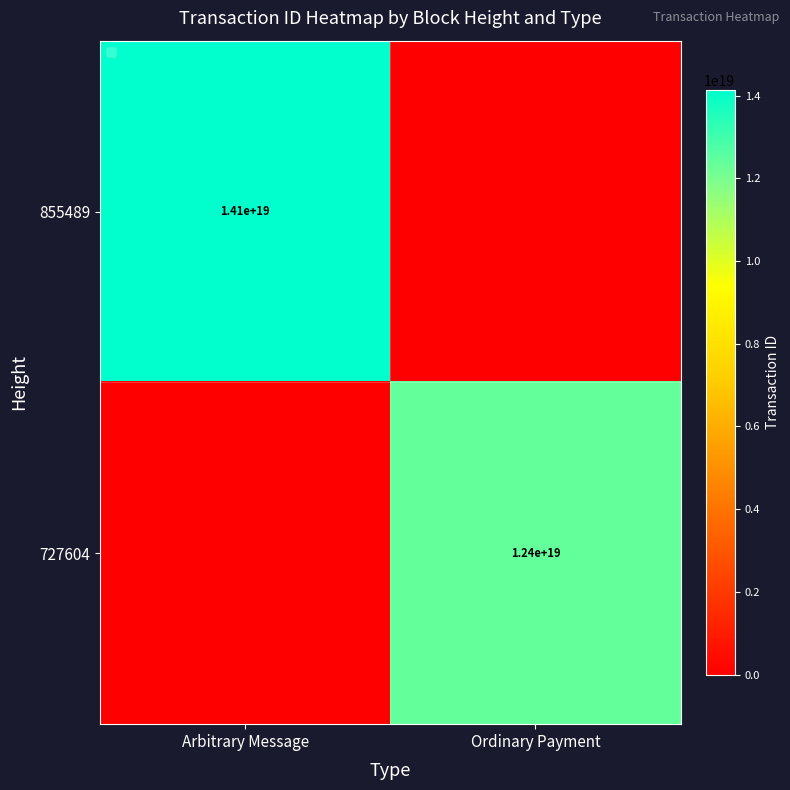

True or false: 855489 has a value of 23425672277530734592 at Arbitrary Message.

False